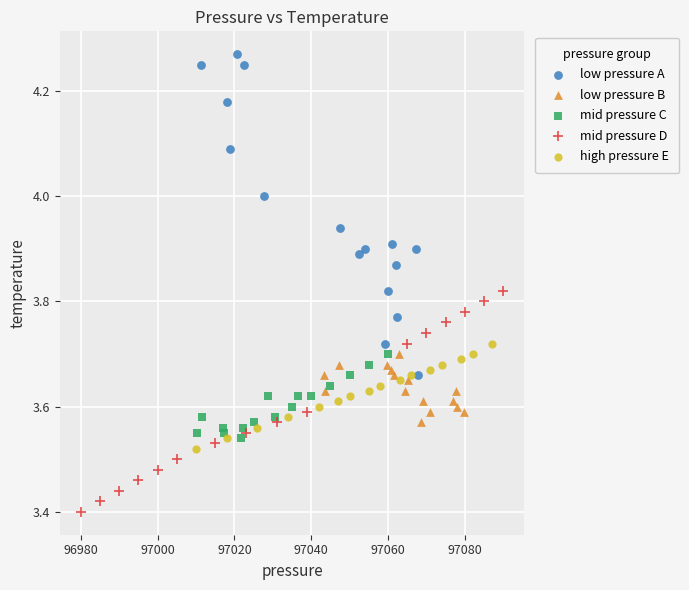

Which series contains the highest Y value?

low pressure A